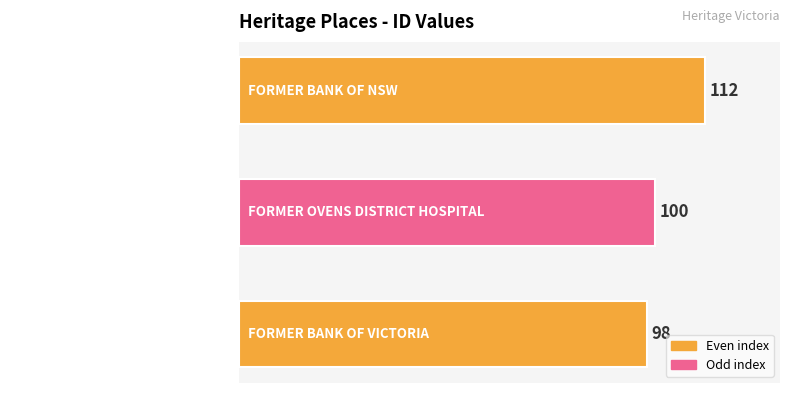

Reading bottom to top, transcribe all the data shown in this chart.

98	100	112